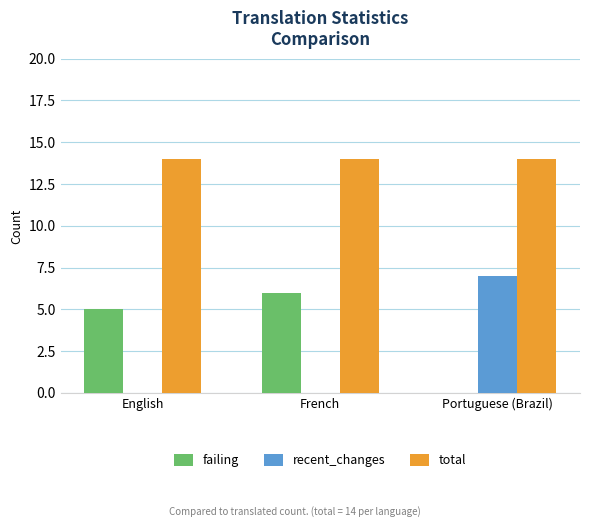

What is the sum of all recent_changes values?

7